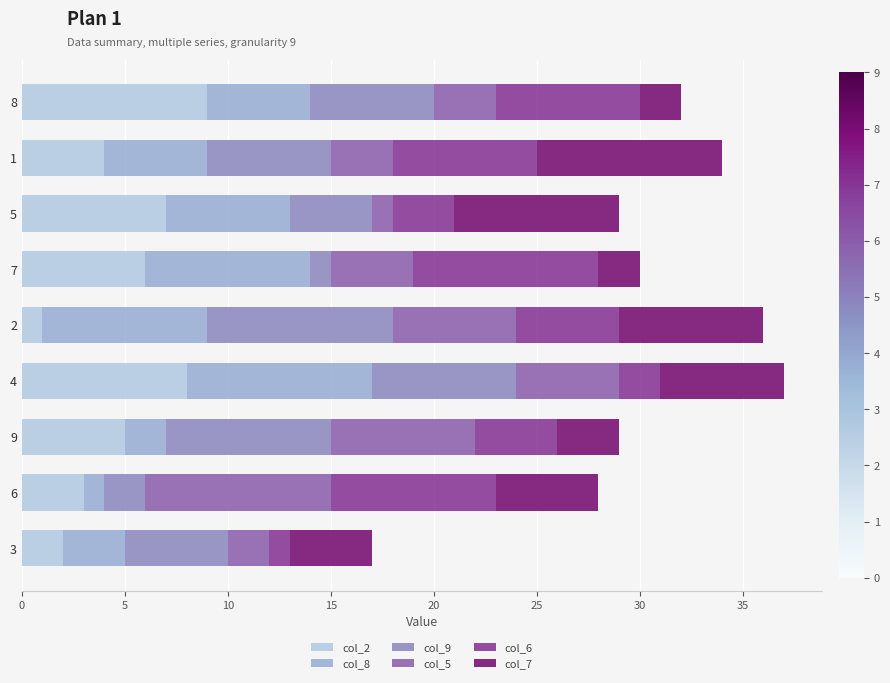

Rank the categories by col_2 value from highest to lowest.

8, 4, 5, 7, 9, 1, 6, 3, 2